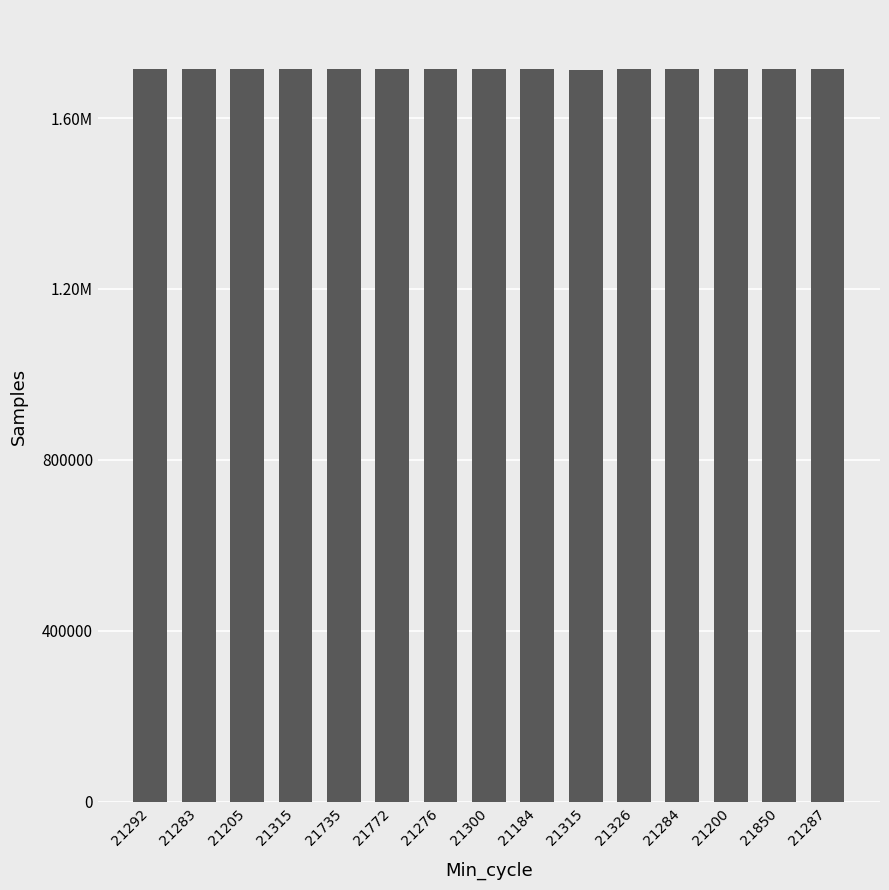

What is the difference between the maximum and minimum values?

2006